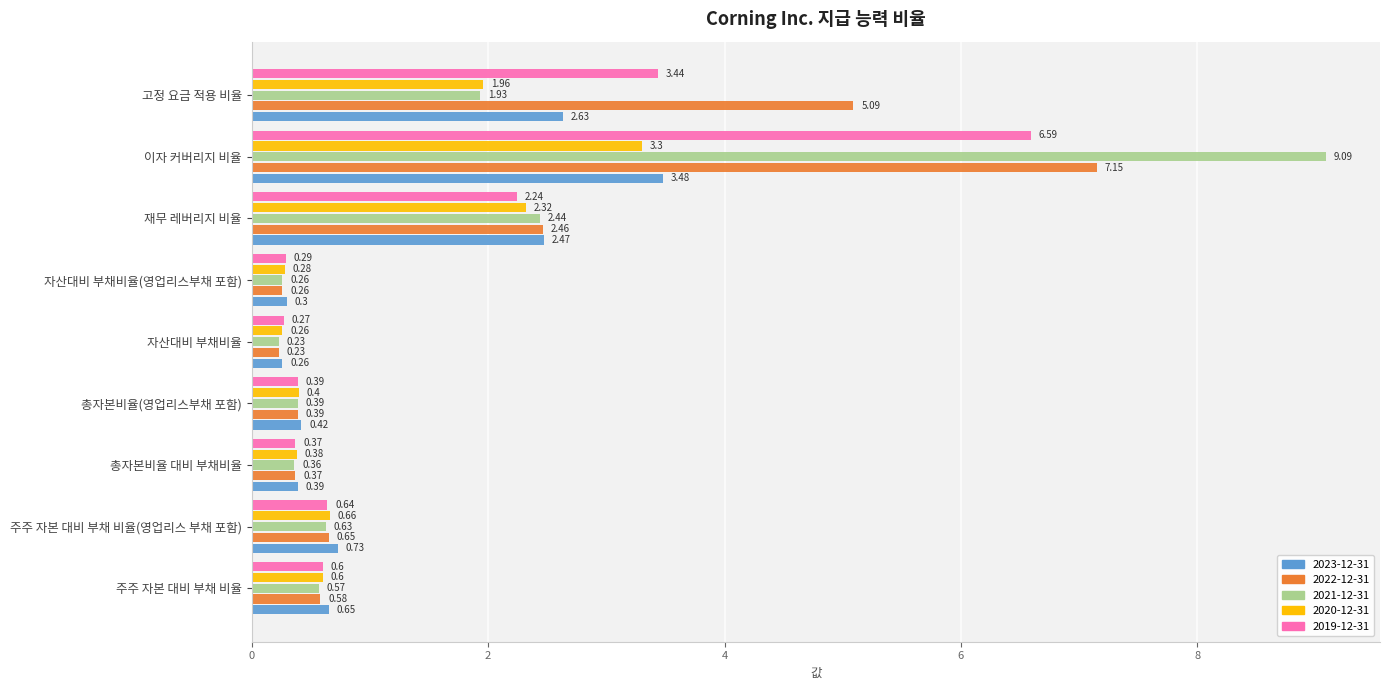

What is the difference between the second highest and second lowest values in the 2022-12-31 series?

4.8